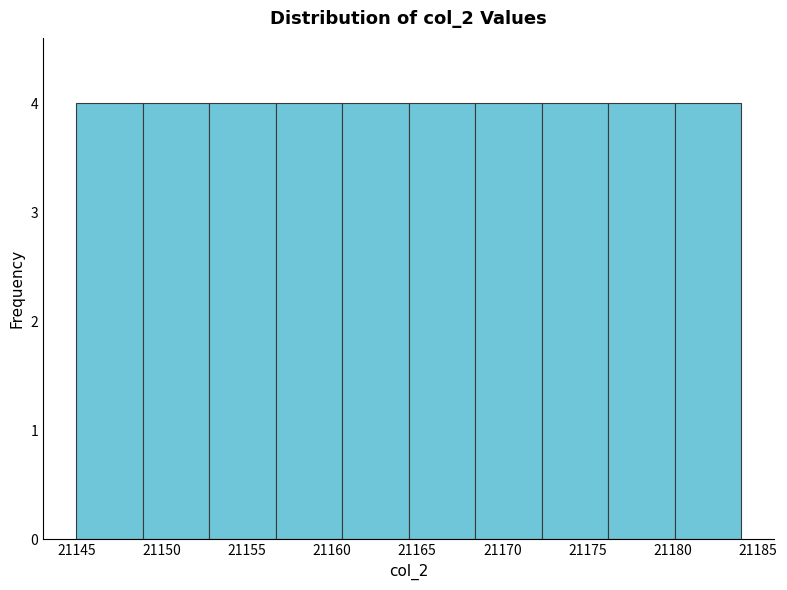

What is the height of the bar covering 21180.1 to 21184.0 on the x-axis? Neither the bar edges nor the heights are printed on the chart, so give them approximately, as read against the axes.

4